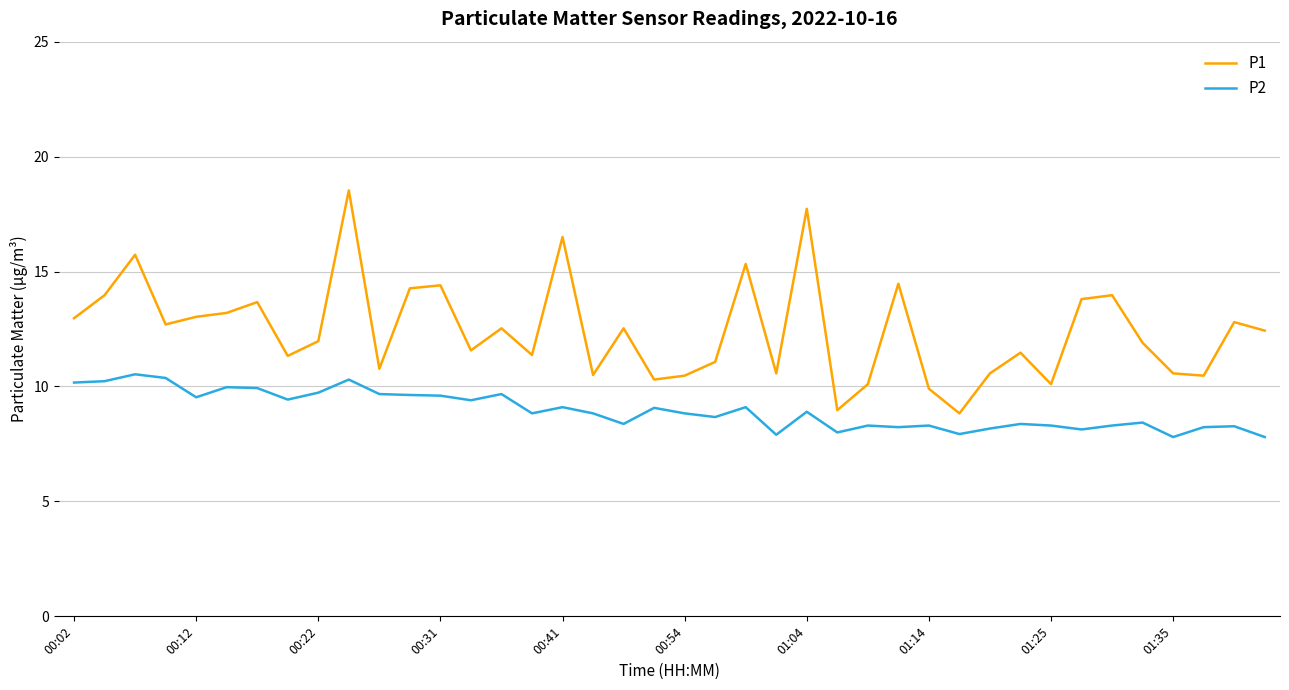

List the series in order of their overall mean, highest first.

P1, P2